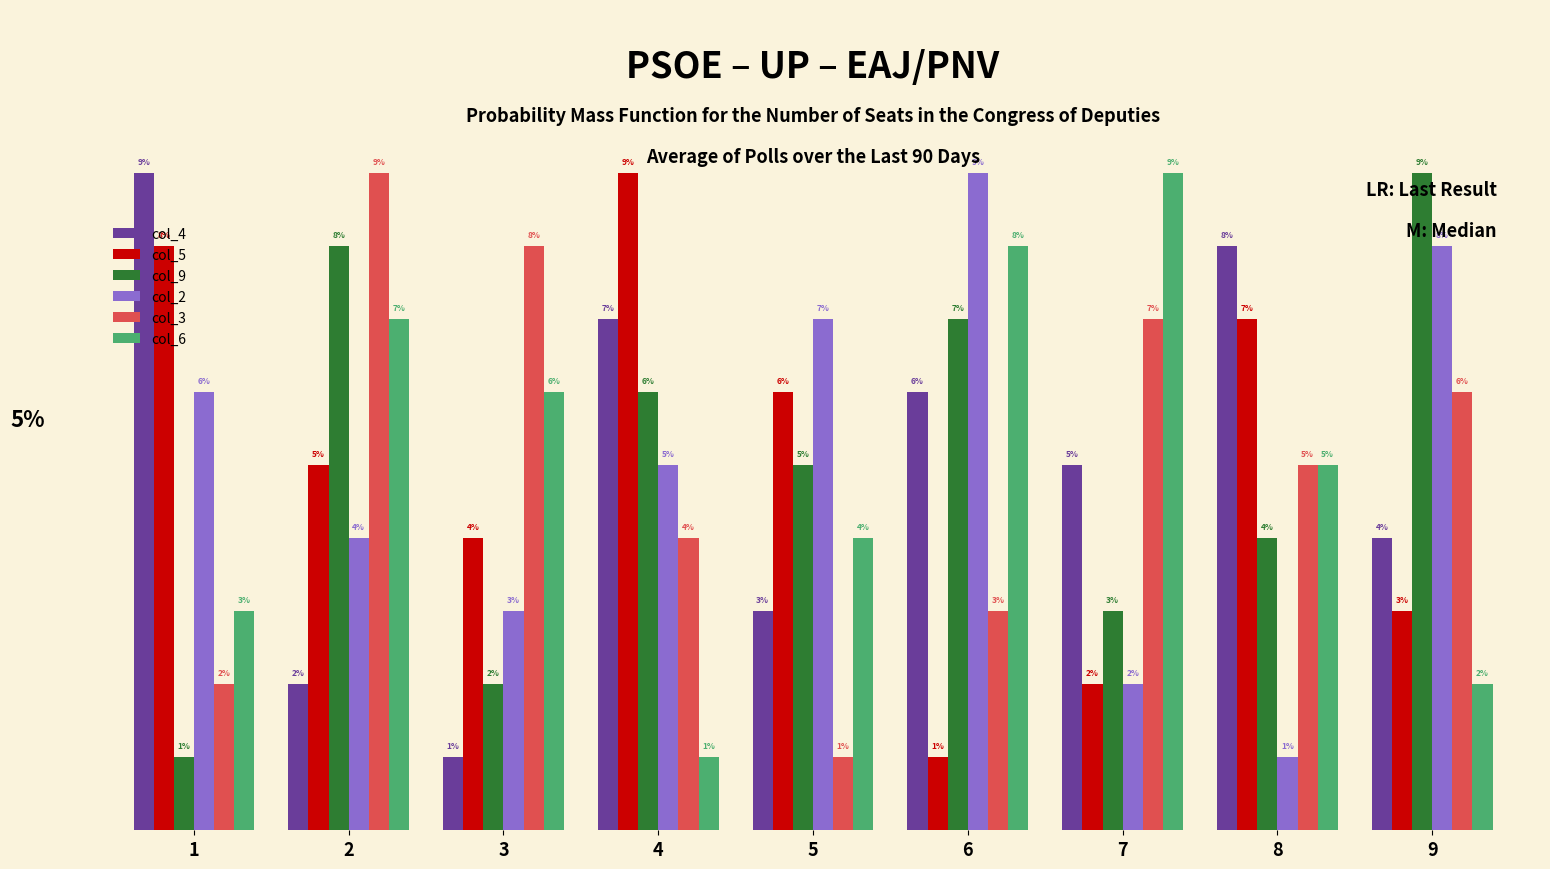

Between 5 and 9, which series saw the biggest shift?

col_3